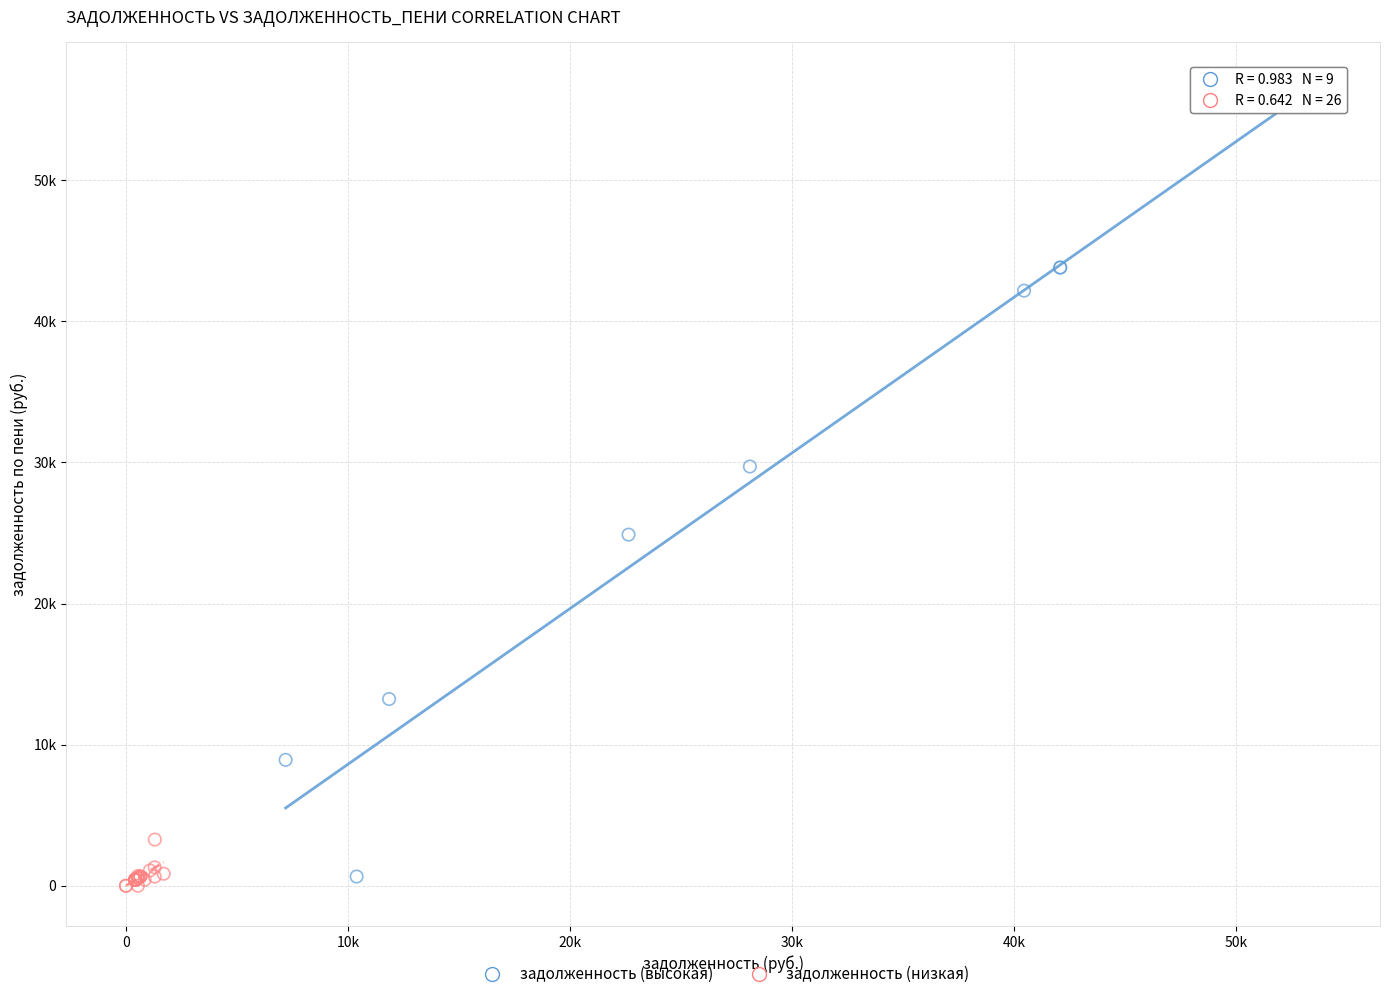

Which series has the largest Y range (max minus min)?

задолженность (высокая)